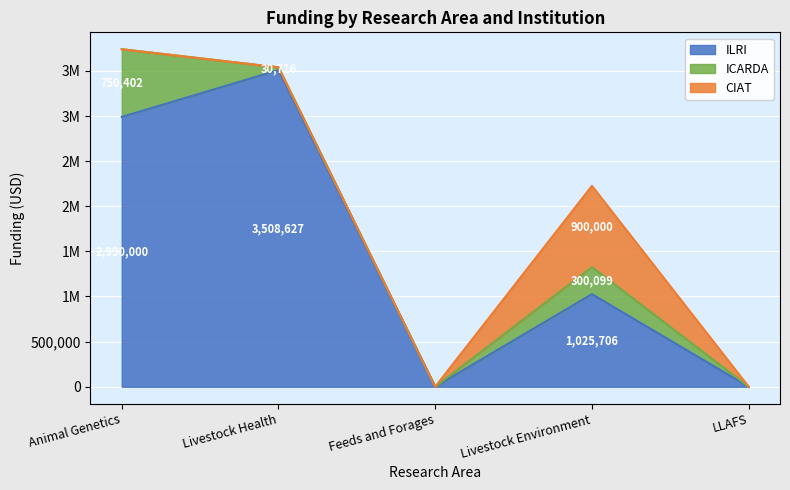

Count the number of categories in the chart.

5